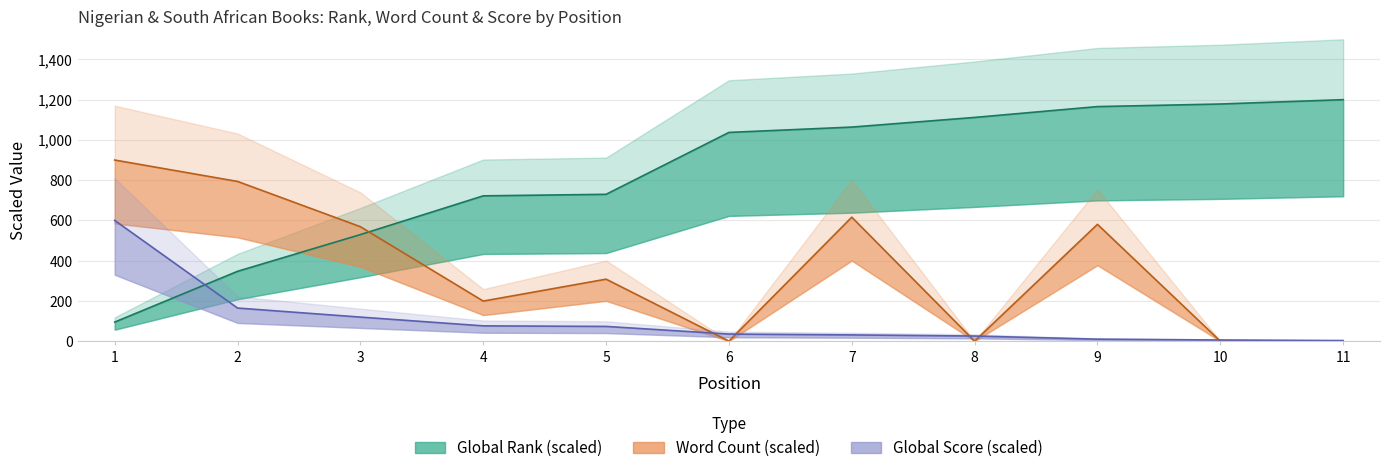

Rank the series at 2 from lowest to highest value.

Global Score, Global Rank, Word Count